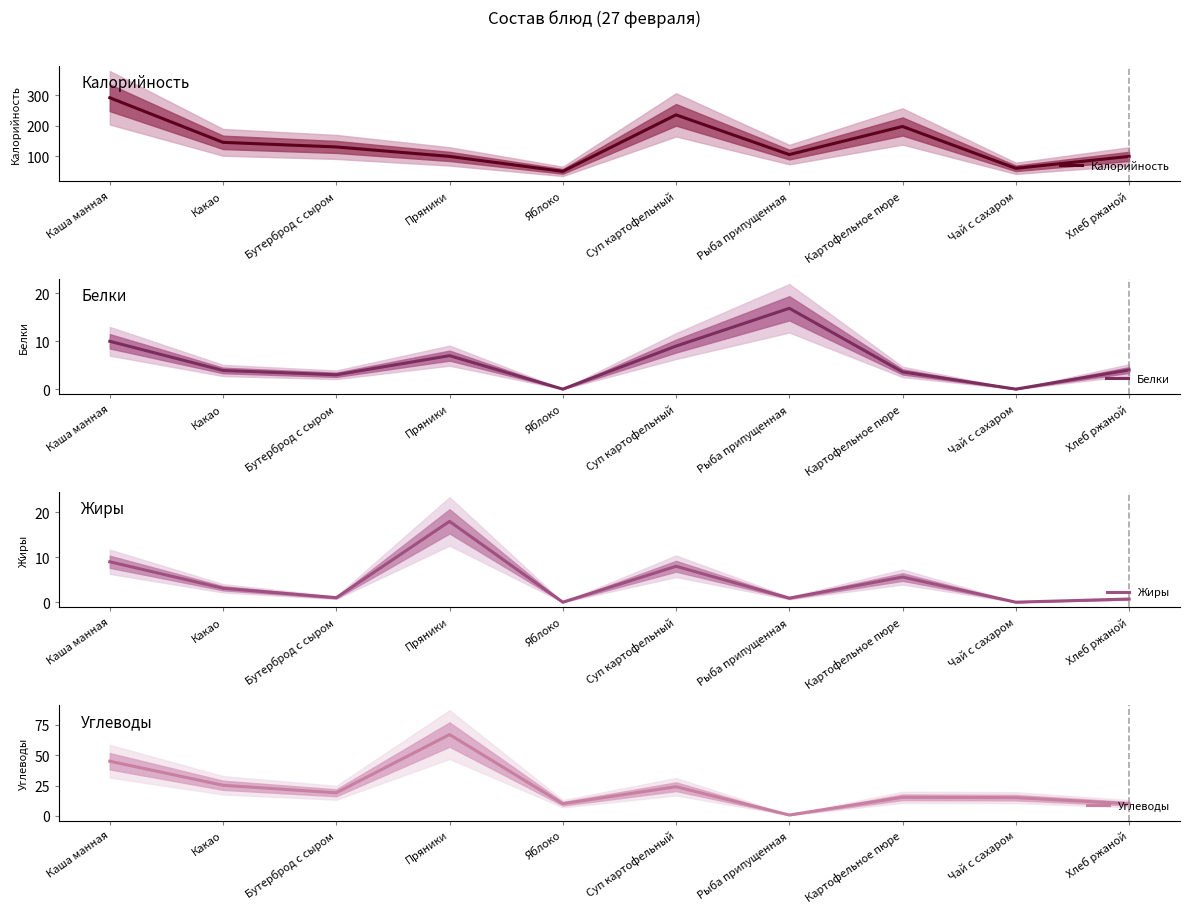

Is the value of Калорийность at Хлеб ржаной greater than the value of Белки at Каша манная?

Yes